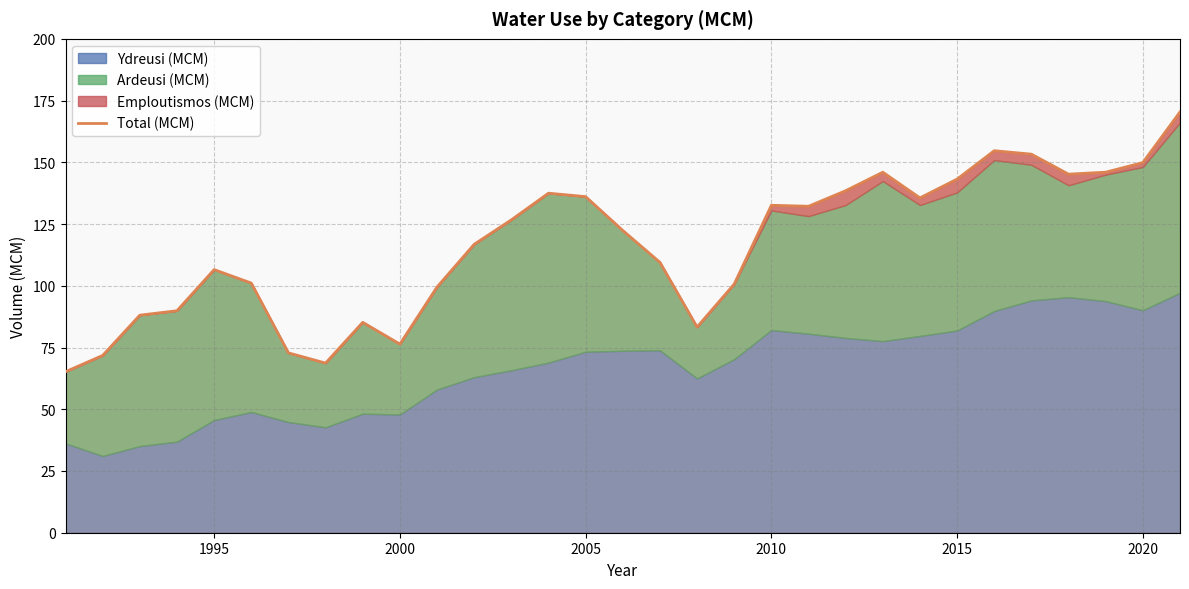

What is the difference between the maximum and second lowest values?

101.7